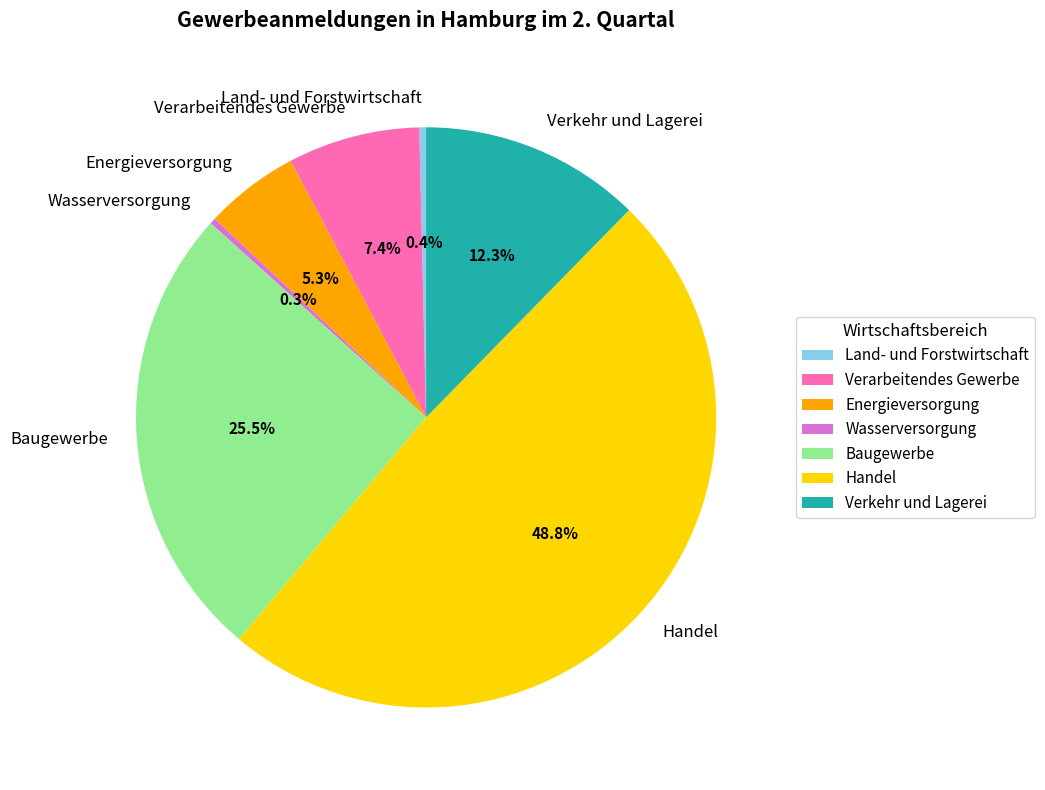

Do Handel and Wasserversorgung together represent more than half of the pie?

No